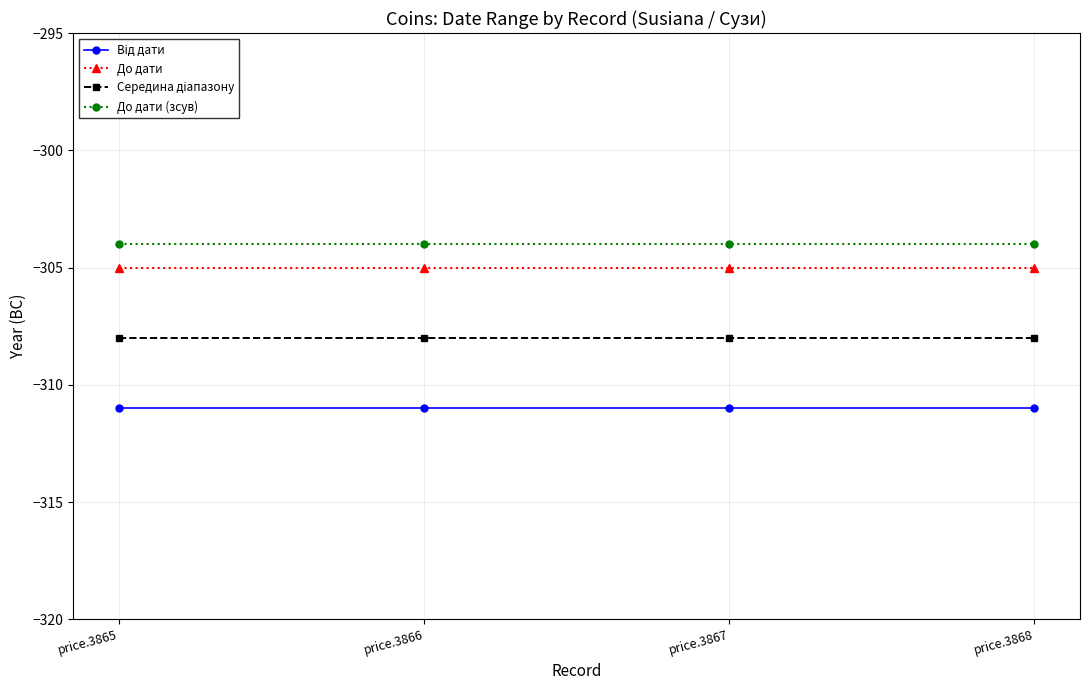

True or false: До дати (зсув) has a value of -488 at price.3865.

False